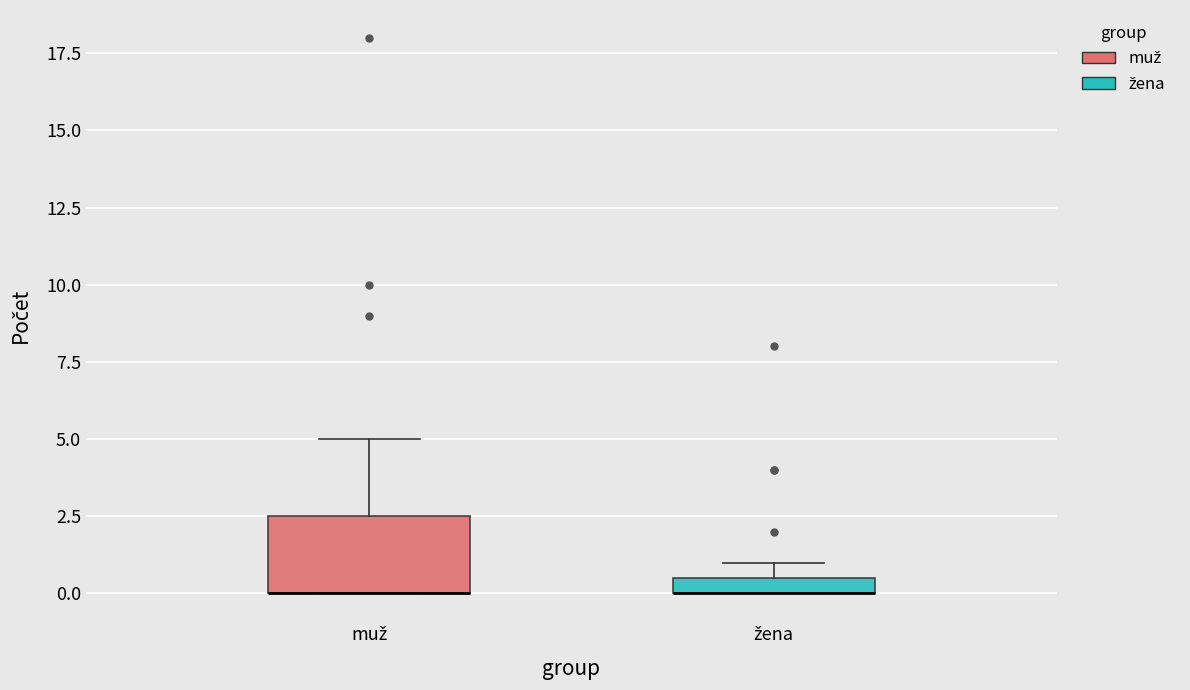

Where is the upper edge of the box for muž on the y-axis? The values are not printed on the chart, so give them approximately, as read against the axis.

2.5